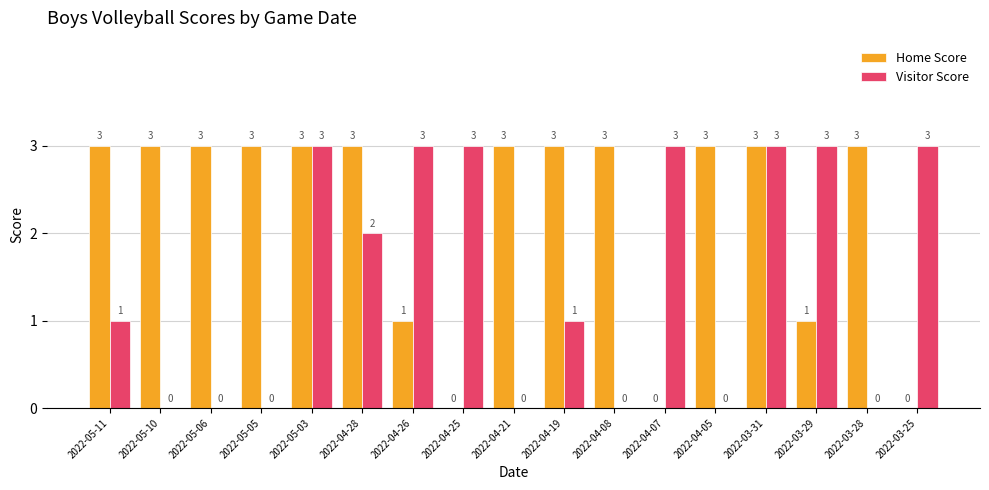

Is it true that Visitor Score equals 0 at 2022-04-21?

True